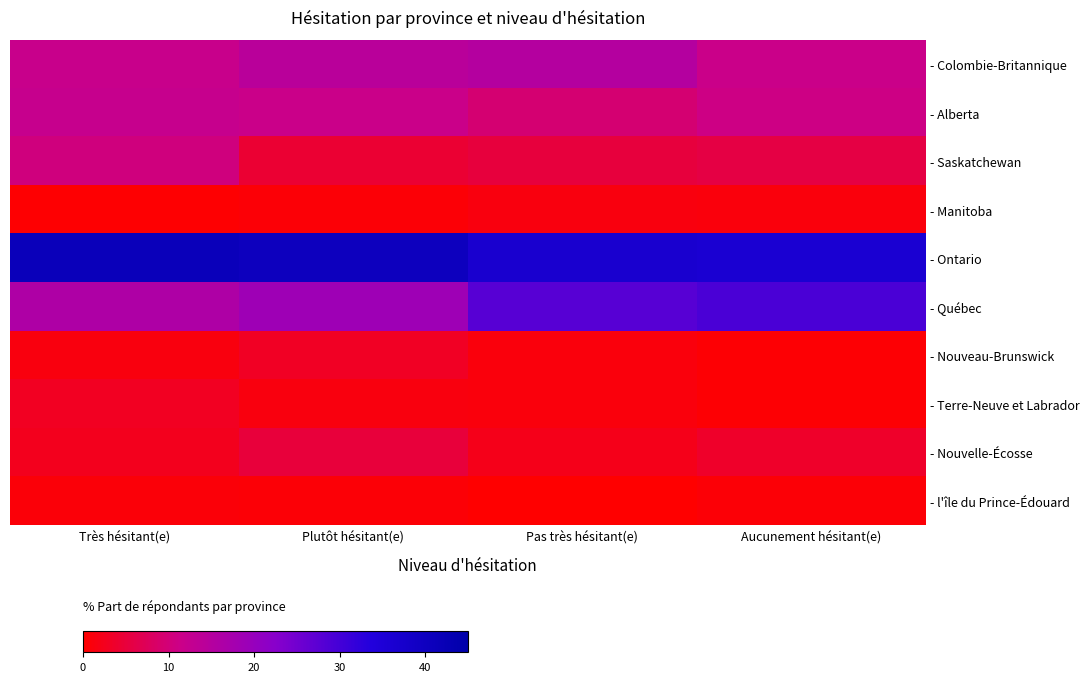

Which series has the widest spread of values?

- Québec